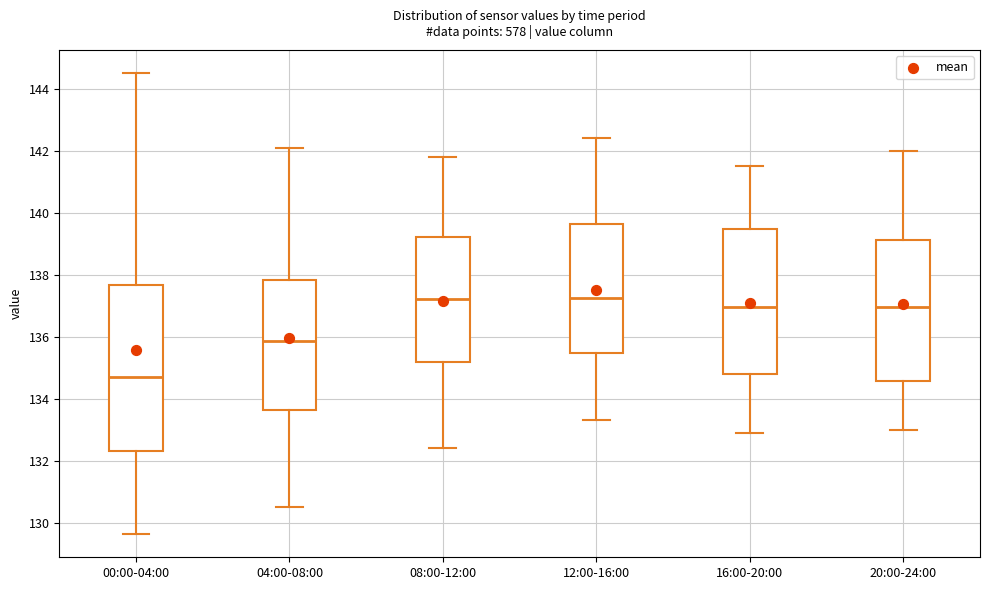

Which box has the lowest median line?

00:00-04:00